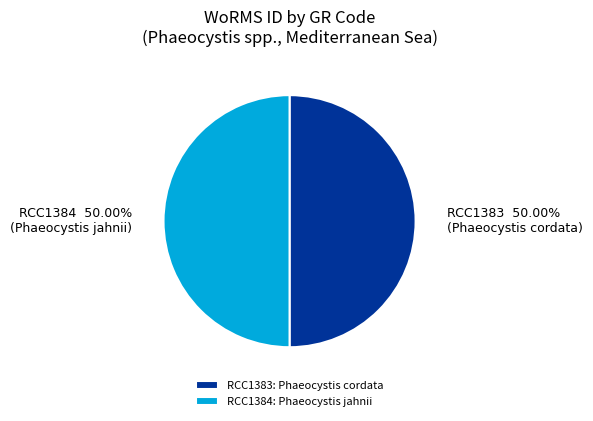

Combined, do RCC1383 and RCC1384 account for over 50%?

Yes